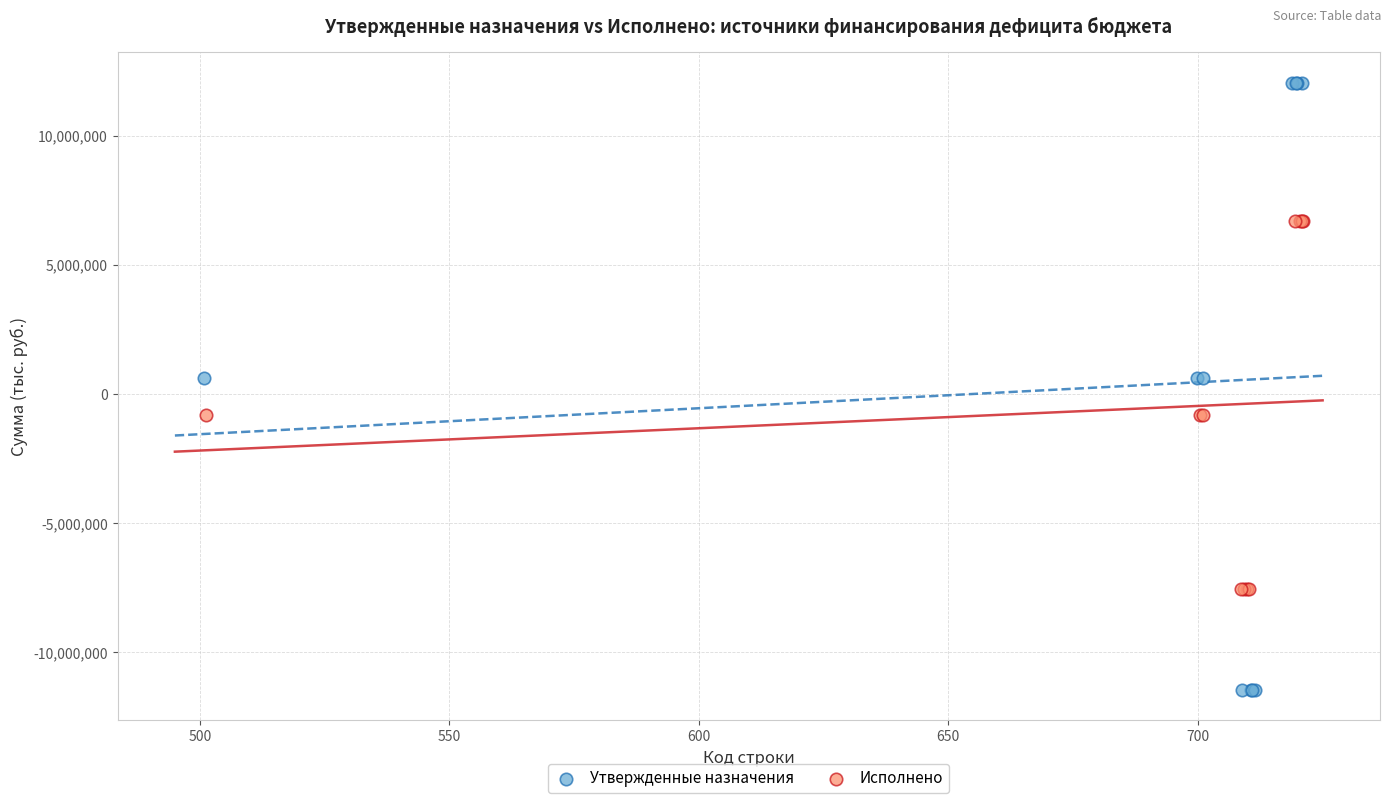

Which series reaches the minimum Y coordinate?

Утвержденные назначения